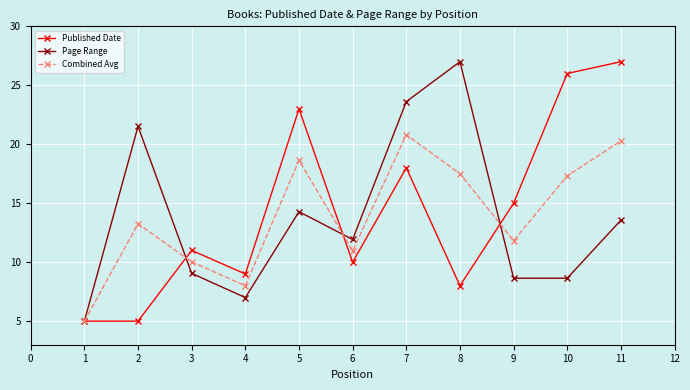

Count the number of categories in the chart.

11